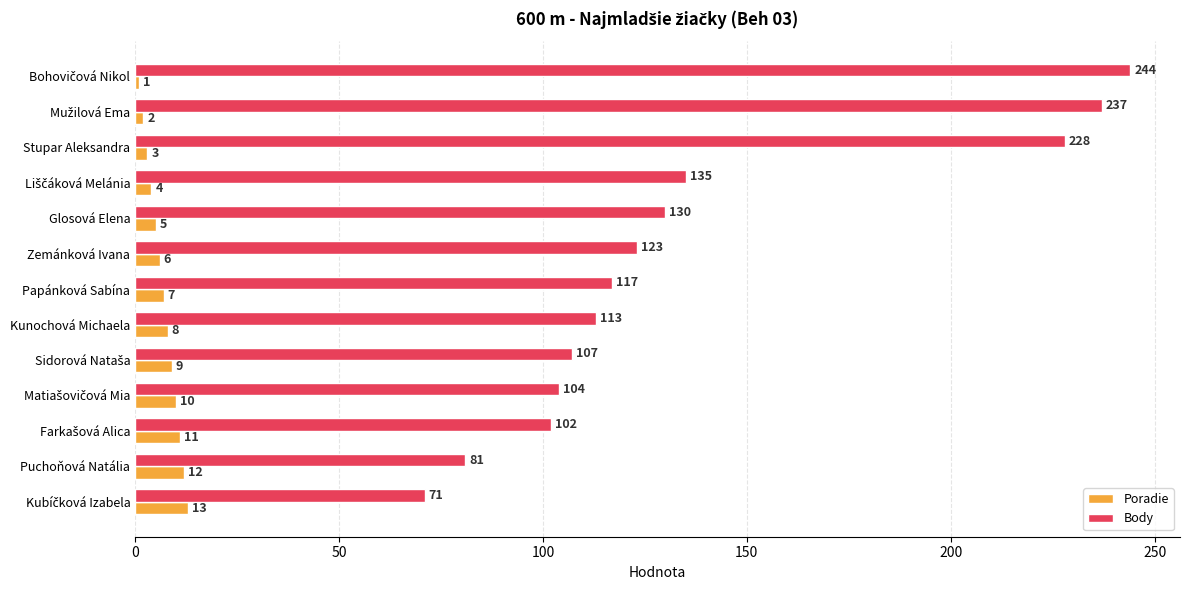

List the series in order of their overall mean, highest first.

Body, Poradie